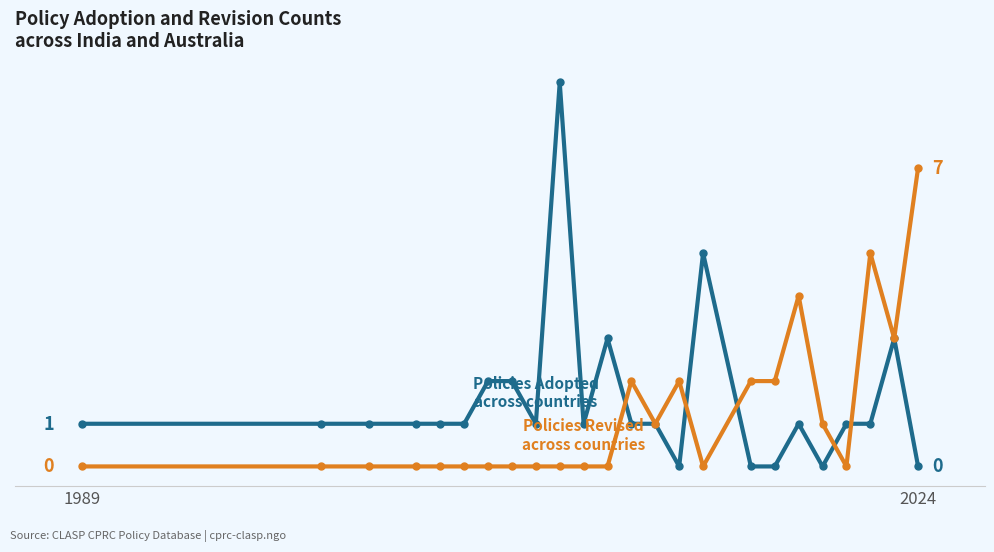

Is this an area chart (filled region under the line)?

No